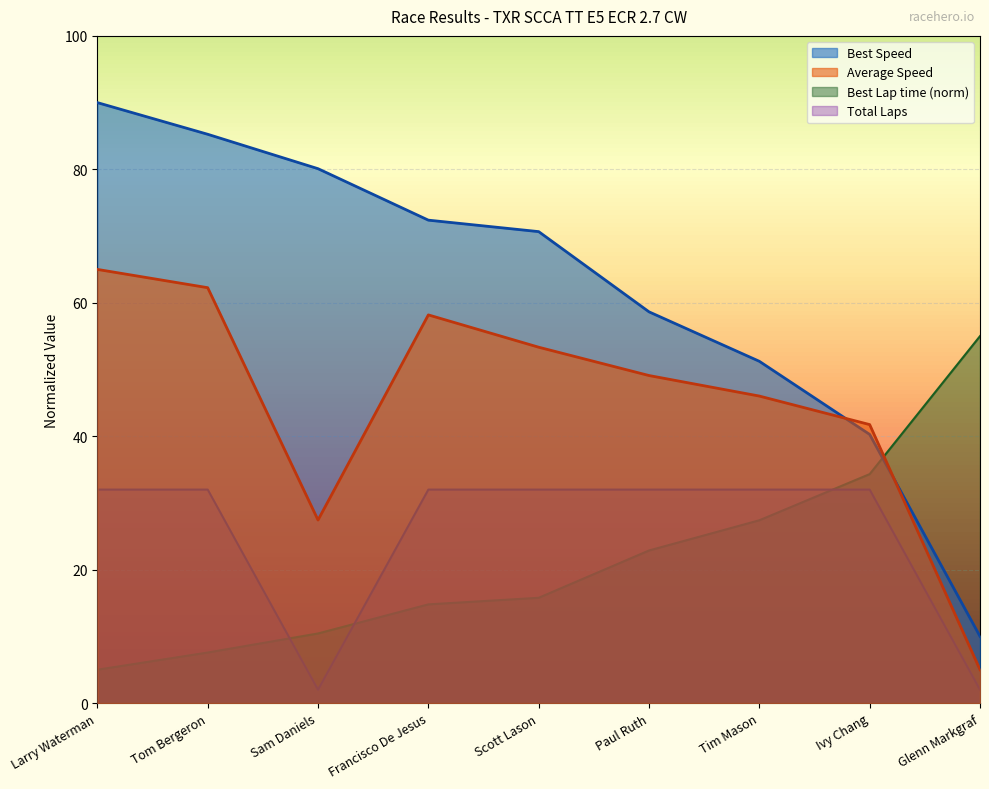

The value of Best Lap time at Tom Bergeron is 7.6. True or false?

True